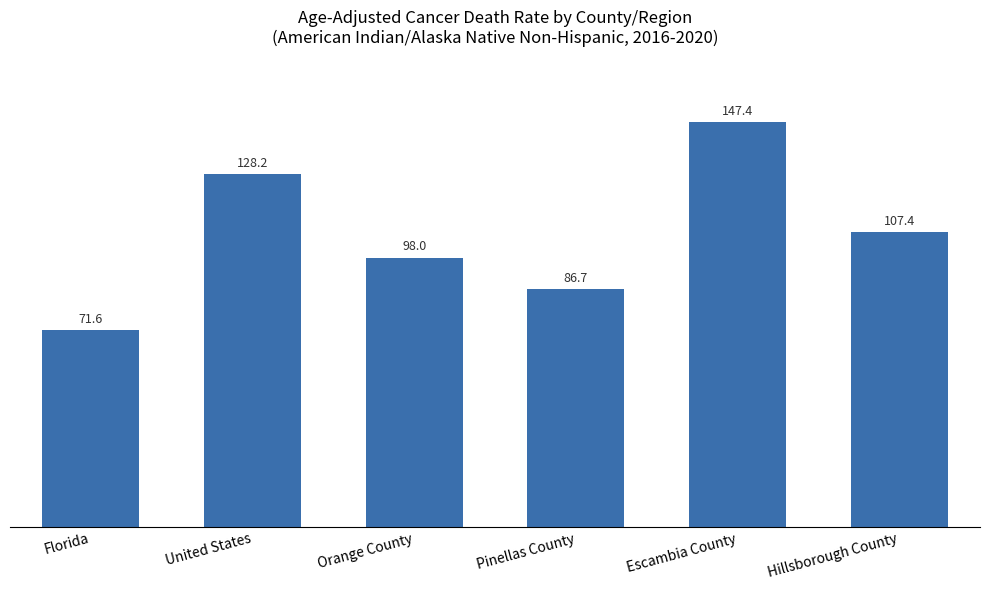

What is the difference between the second highest and minimum values?

56.6